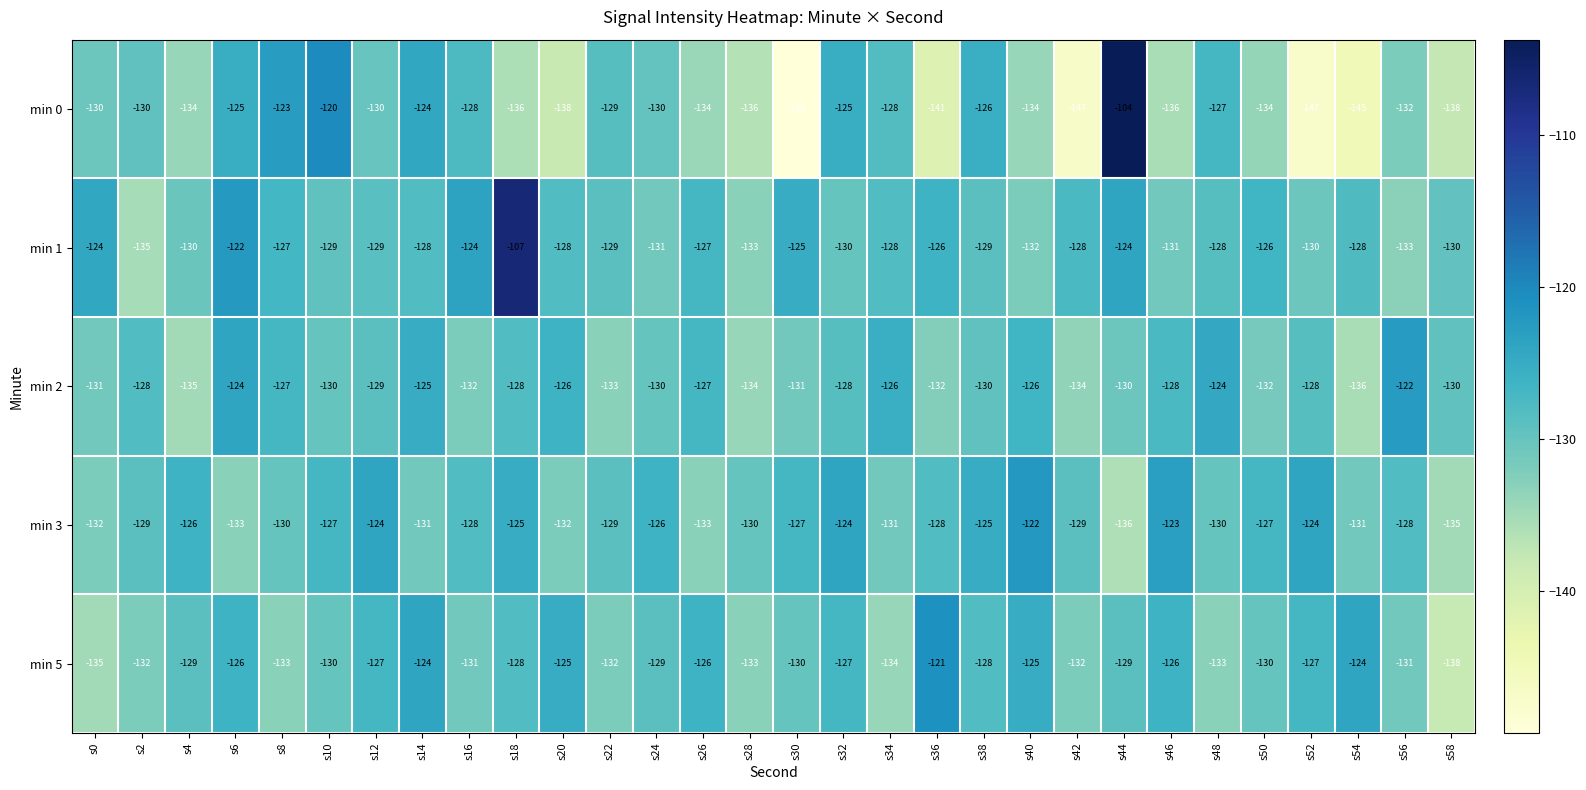

Which category has the highest value across all series?

s44